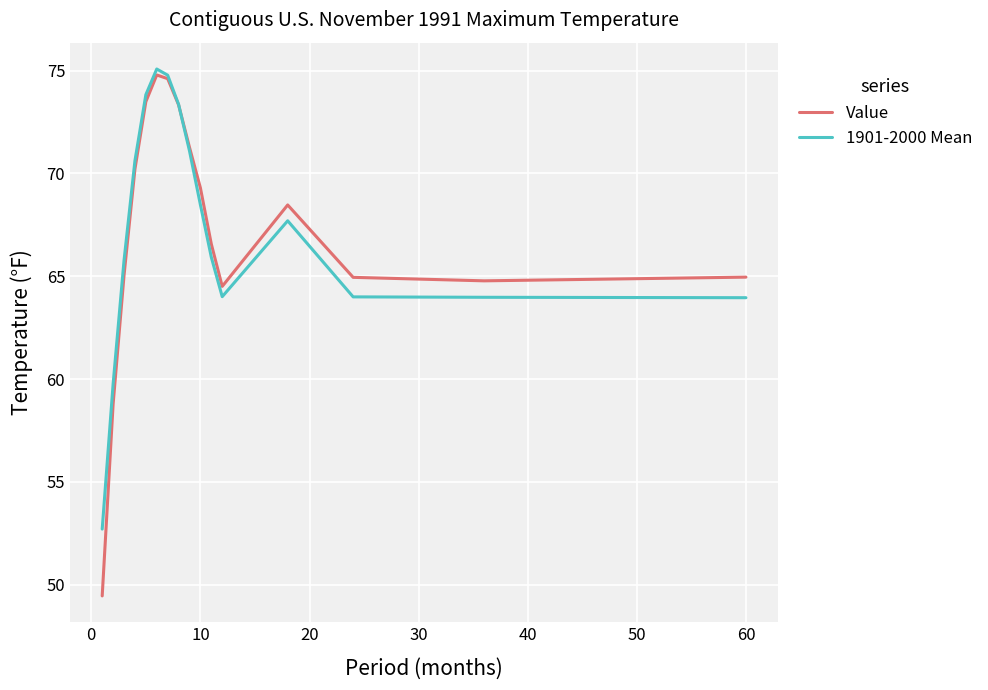

What is the maximum value for 1901-2000 Mean?

75.1